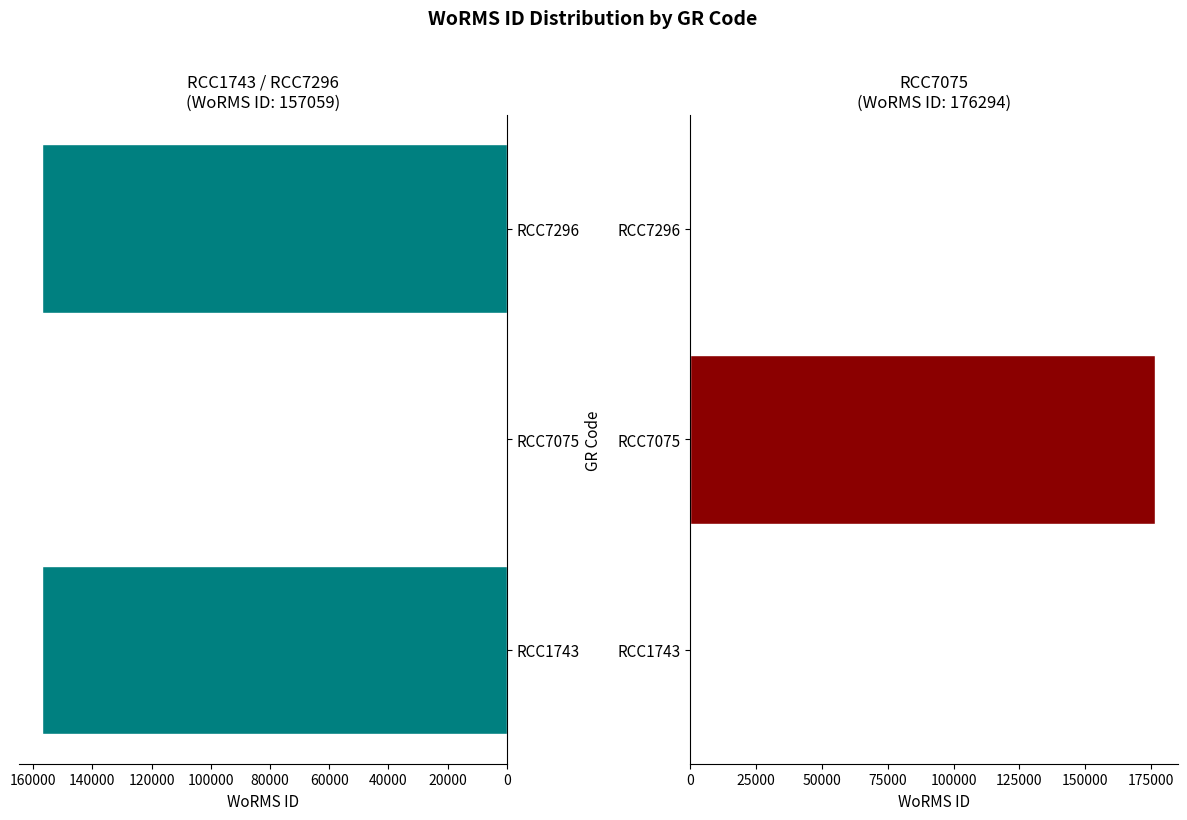

The value of RCC7075 at RCC1743 is 0. True or false?

True